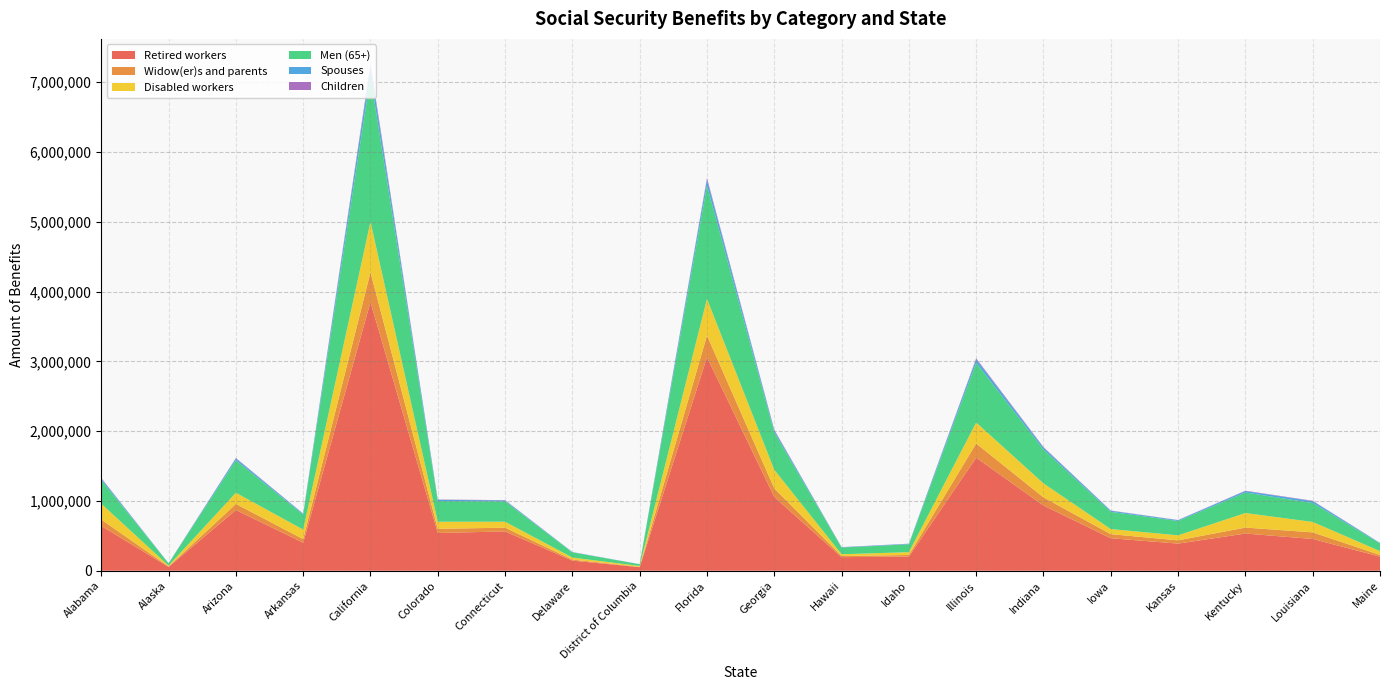

Reading left to right, list all the values displayed in this chart.

Retired workers: Alabama=641814	Alaska=55198	Arizona=869977	Arkansas=401438	California=3848546	Colorado=540599	Connecticut=563107	Delaware=145060	District of Columbia=50851	Florida=3058887	Georgia=1056780	Hawaii=194235	Idaho=202864	Illinois=1619105	Indiana=934269	Iowa=465290	Kansas=388437	Kentucky=532689	Louisiana=454993	Maine=202455
Widow(er)s and parents: Alabama=91692	Alaska=5406	Arizona=87285	Arkansas=51743	California=428157	Colorado=60071	Connecticut=53501	Delaware=14486	District of Columbia=4985	Florida=310931	Georgia=123501	Hawaii=16799	Idaho=22705	Illinois=204337	Indiana=116351	Iowa=58702	Kansas=46890	Kentucky=85699	Louisiana=94562	Maine=23761
Disabled workers: Alabama=226417	Alaska=12807	Arizona=160072	Arkansas=136142	California=722734	Colorado=101314	Connecticut=85517	Delaware=29241	District of Columbia=12201	Florida=524995	Georgia=265452	Hawaii=24933	Idaho=40321	Illinois=299760	Indiana=200524	Iowa=72898	Kansas=71720	Kentucky=208364	Louisiana=149594	Maine=54858
Men (65+): Alabama=340176	Alaska=31660	Arizona=465349	Arkansas=214428	California=2077326	Colorado=295303	Connecticut=291732	Delaware=74614	District of Columbia=24745	Florida=1621904	Georgia=536135	Hawaii=96052	Idaho=112941	Illinois=855749	Indiana=484796	Iowa=247376	Kansas=205426	Kentucky=293922	Louisiana=271696	Maine=110217
Spouses: Alabama=22144	Alaska=1464	Arizona=26169	Arkansas=11848	California=143123	Colorado=18811	Connecticut=13697	Delaware=3649	District of Columbia=1029	Florida=88708	Georgia=28738	Hawaii=4284	Idaho=7117	Illinois=51241	Indiana=28945	Iowa=15080	Kansas=11590	Kentucky=21505	Louisiana=26524	Maine=6378
Children: Alabama=6221	Alaska=800	Arizona=6000	Arkansas=3391	California=36985	Colorado=3960	Connecticut=4279	Delaware=885	District of Columbia=444	Florida=21510	Georgia=9585	Hawaii=1993	Idaho=1569	Illinois=13589	Indiana=7096	Iowa=3058	Kansas=2692	Kentucky=4498	Louisiana=5123	Maine=1457